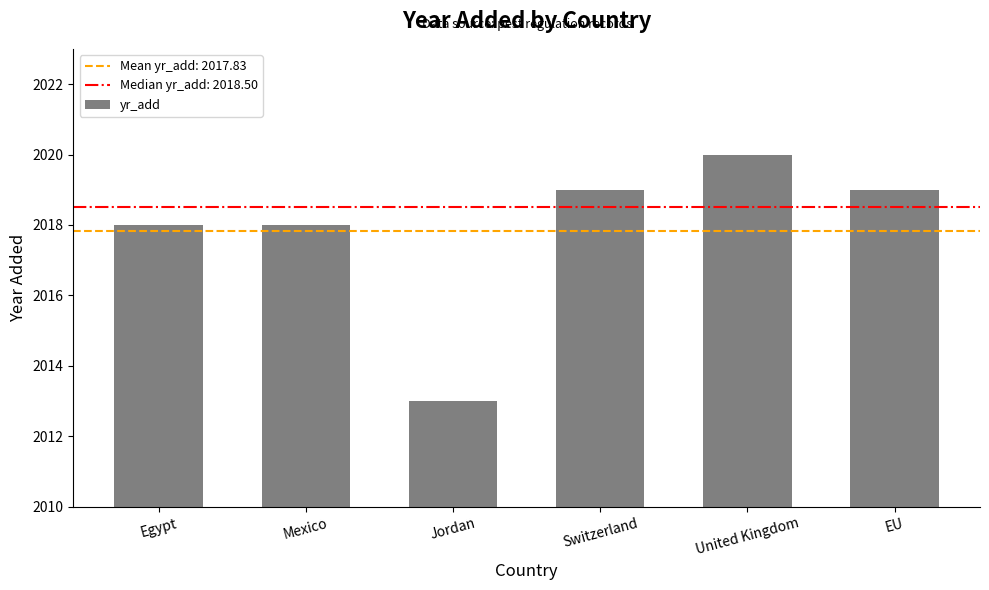

What is the change in value from Egypt to Switzerland?

+1